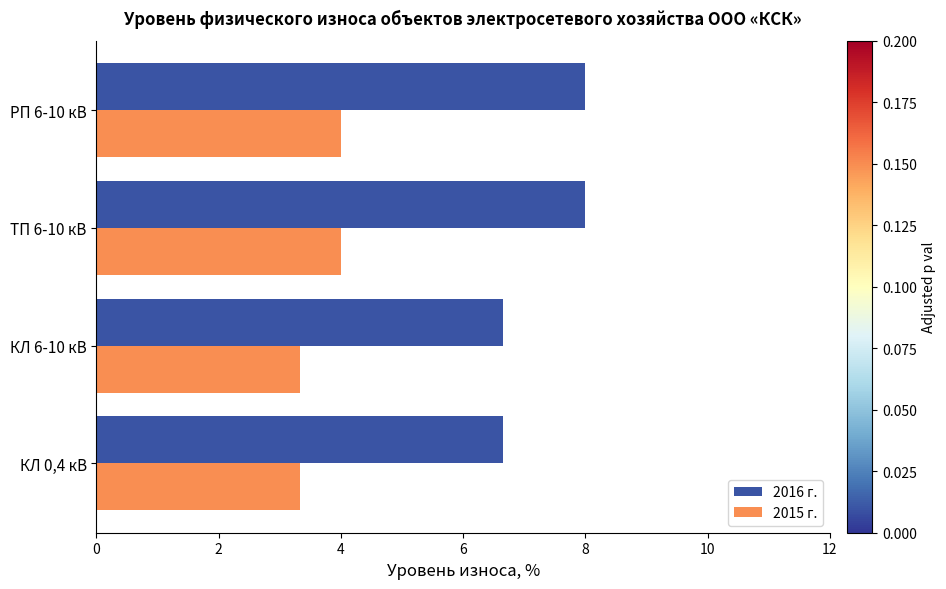

At how many categories does at least one series exceed 5?

4